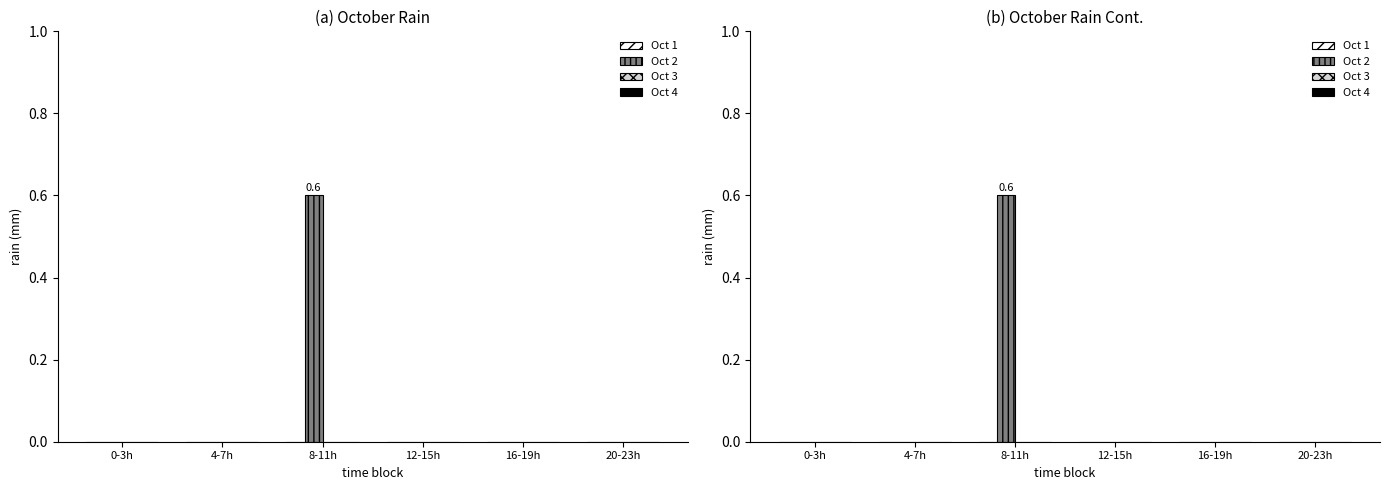

What is the sum of all Oct 2 values?

0.6